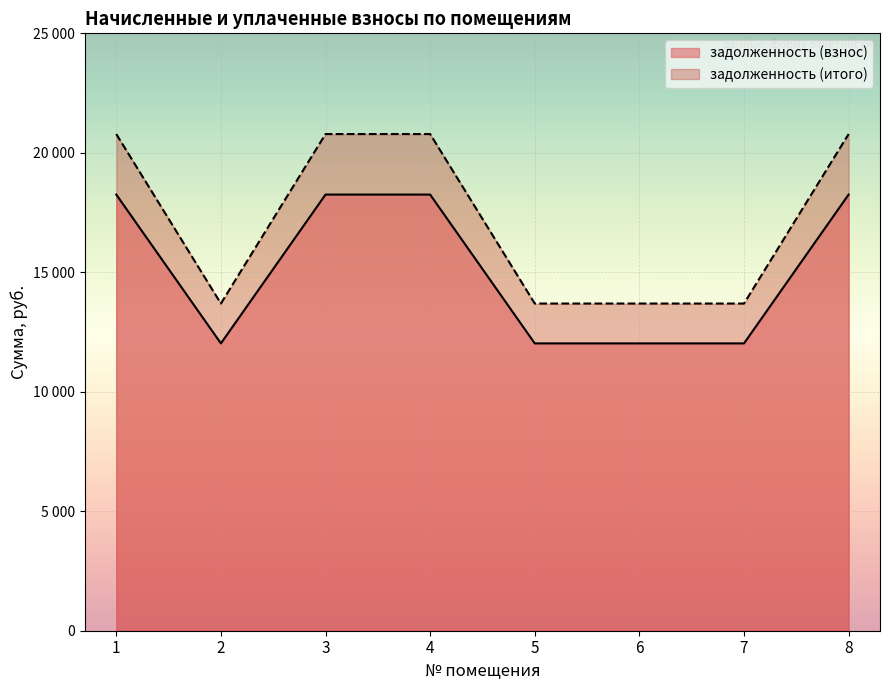

Which series has the largest total across all categories?

задолженность (итого)